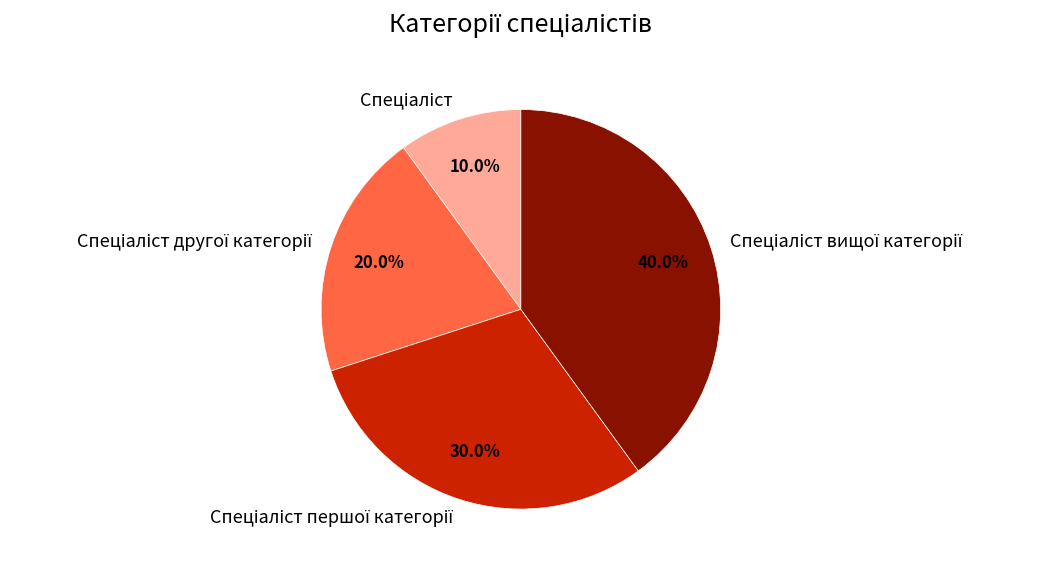

Does any single category account for the majority?

No